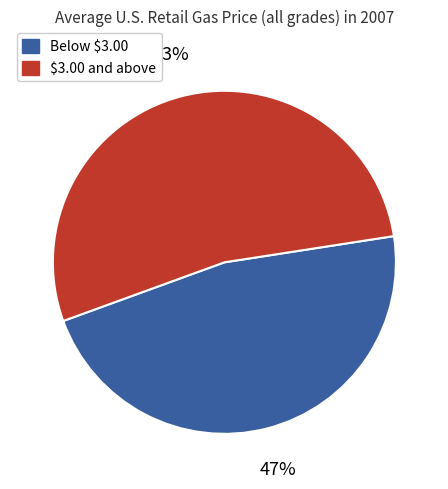

Which category has the smallest portion of the pie?

Below $3.00